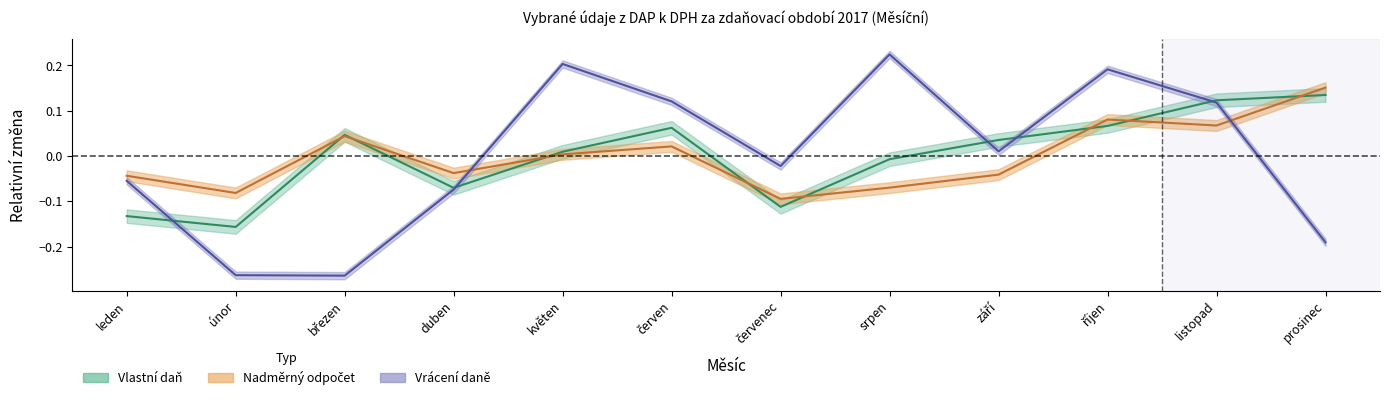

Which has a higher value, srpen or březen?

srpen